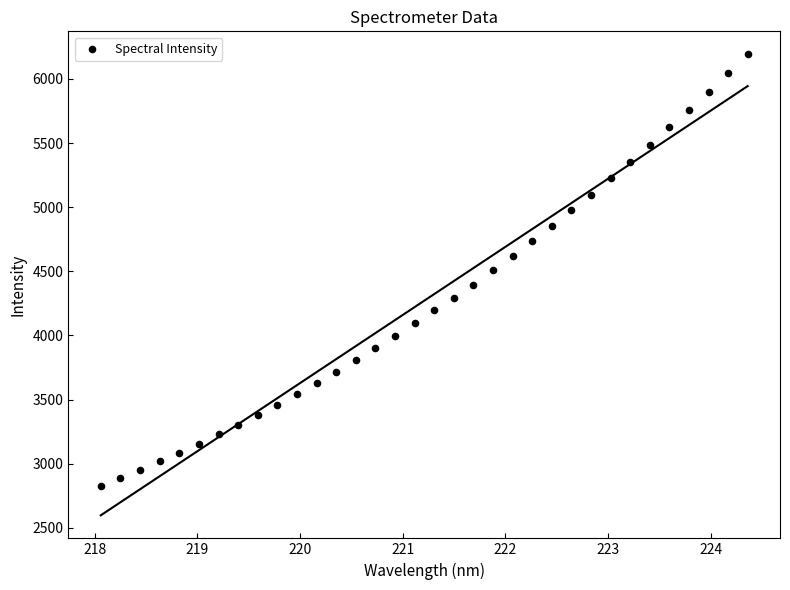

What is the range of X values (max minus min)?

6.3